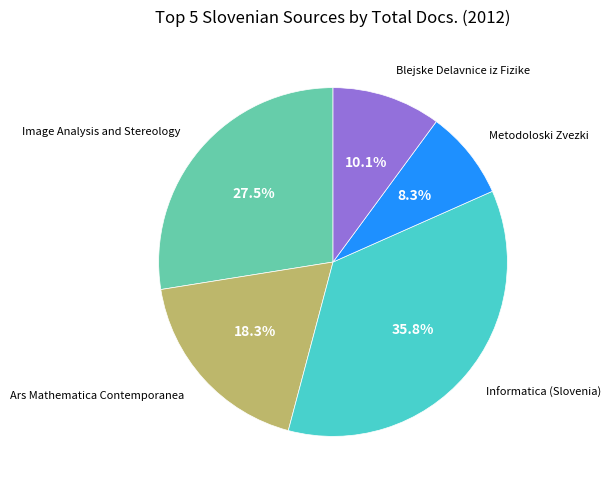

Is there any slice that represents more than half of the pie?

No